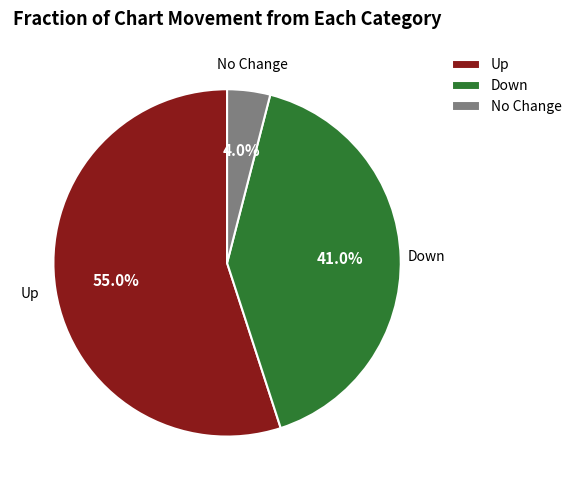

Approximately how many times larger is the value at Down compared to Up?

0.7